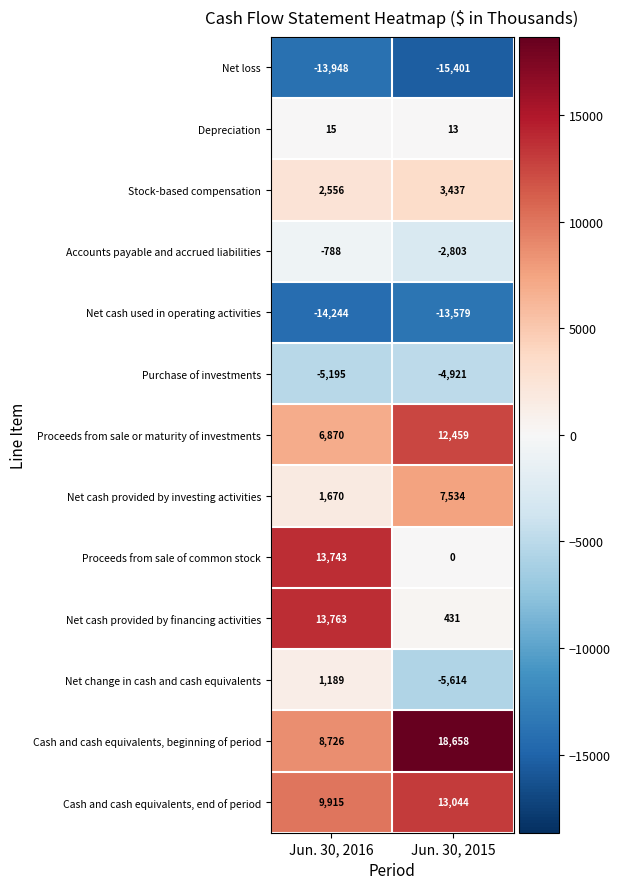

Rank the series at Jun. 30, 2015 from highest to lowest value.

Cash and cash equivalents, beginning of period, Cash and cash equivalents, end of period, Proceeds from sale or maturity of investments, Net cash provided by investing activities, Stock-based compensation, Net cash provided by financing activities, Depreciation, Proceeds from sale of common stock, Accounts payable and accrued liabilities, Purchase of investments, Net change in cash and cash equivalents, Net cash used in operating activities, Net loss